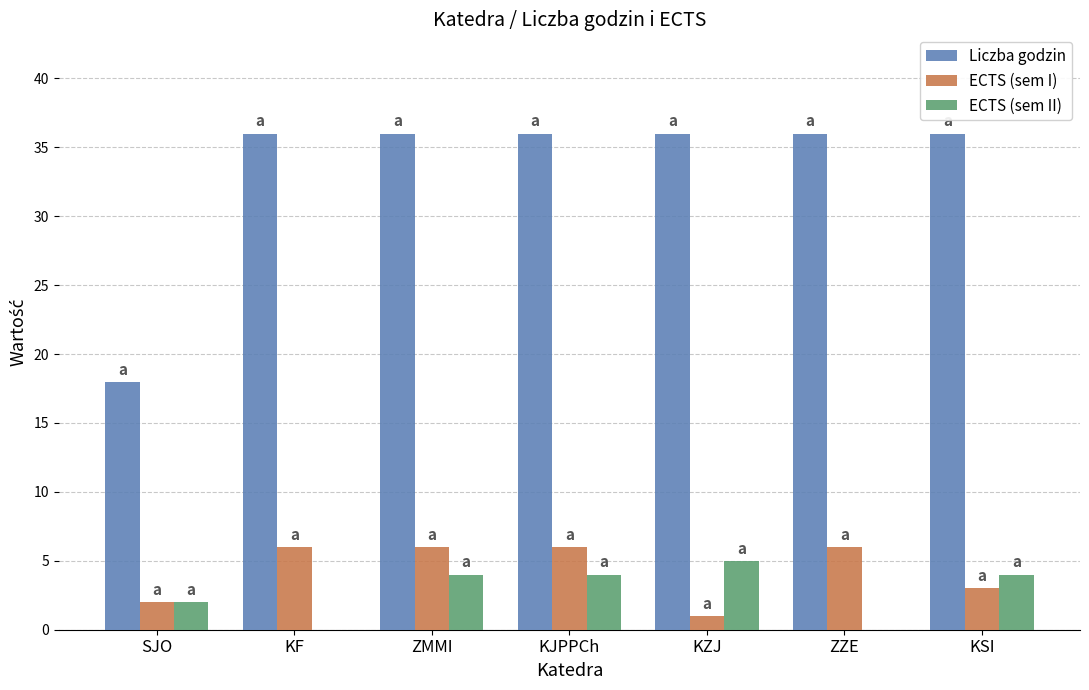

Reading left to right, what are all the values shown in this chart?

Liczba godzin: 18	36	36	36	36	36	36
ECTS (sem I): 2	6	6	6	1	6	3
ECTS (sem II): 2	0	4	4	5	0	4